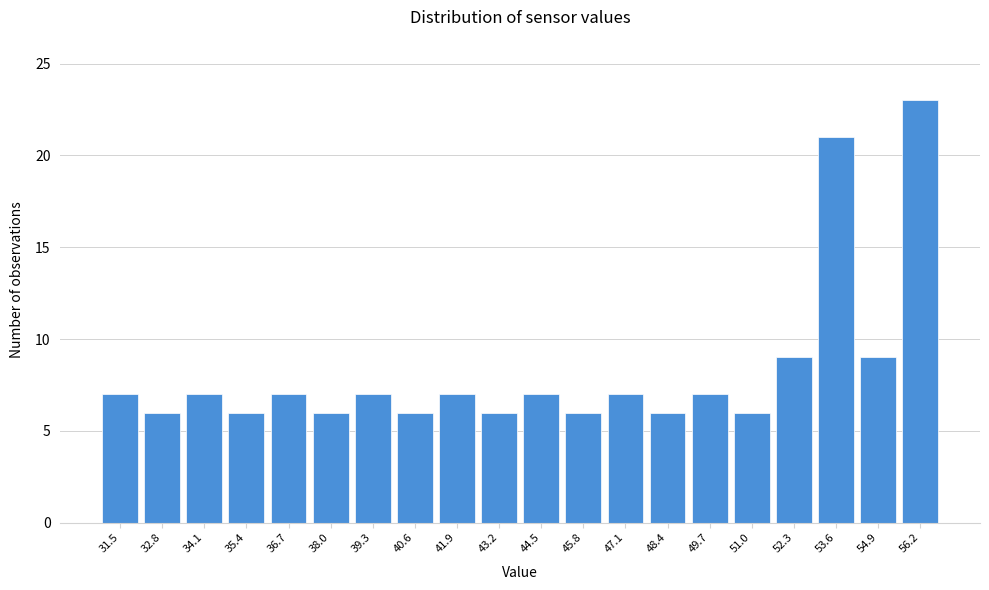

Reading right to left, extract all data points from this chart.

23	9	21	9	6	7	6	7	6	7	6	7	6	7	6	7	6	7	6	7